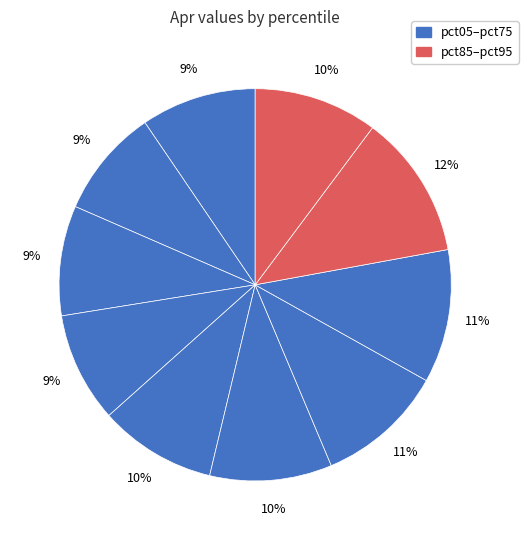

Count the number of slices in the pie.

10